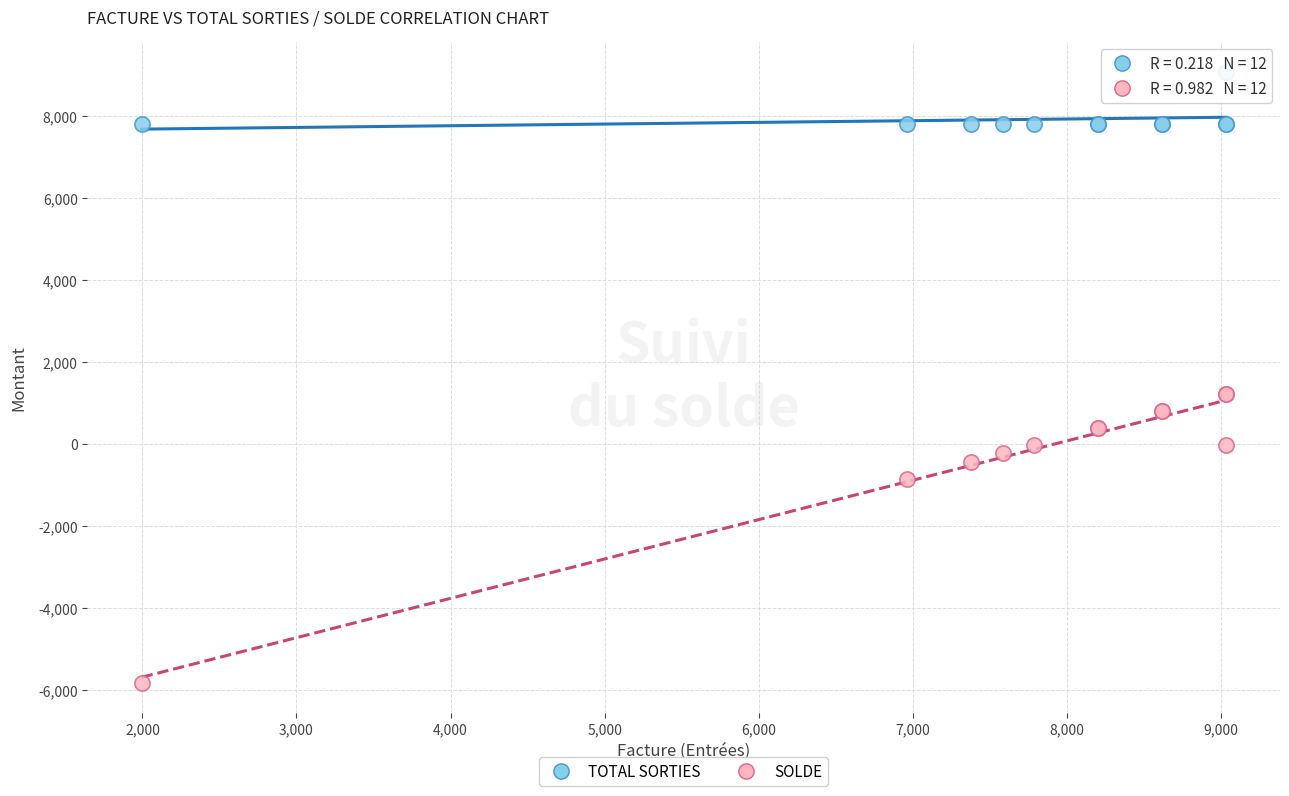

Which series contains the lowest Y value?

SOLDE